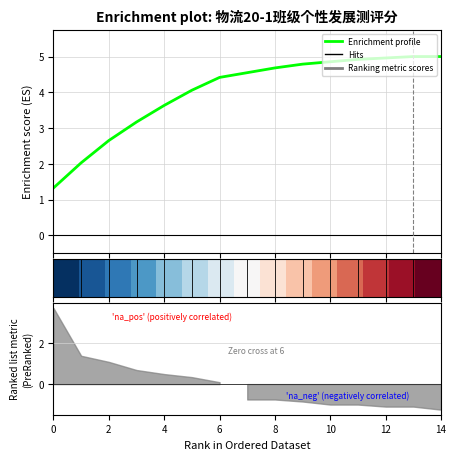

What is the sum of all Enrichment profile values?

60.0